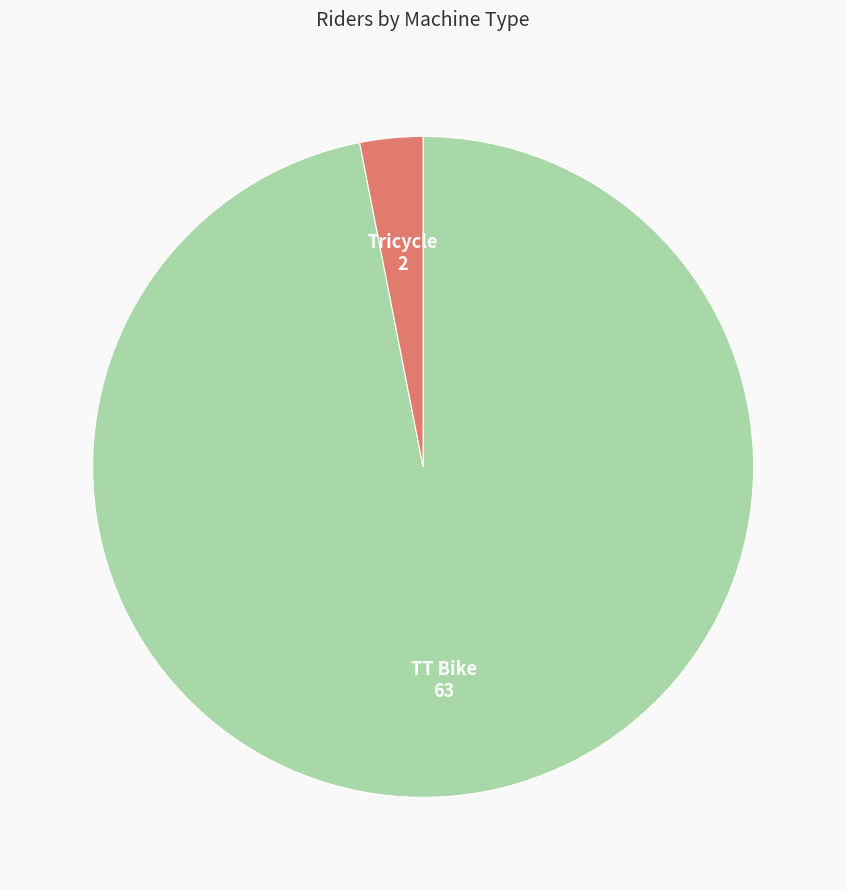

Which has a higher value, TT Bike or Tricycle?

TT Bike